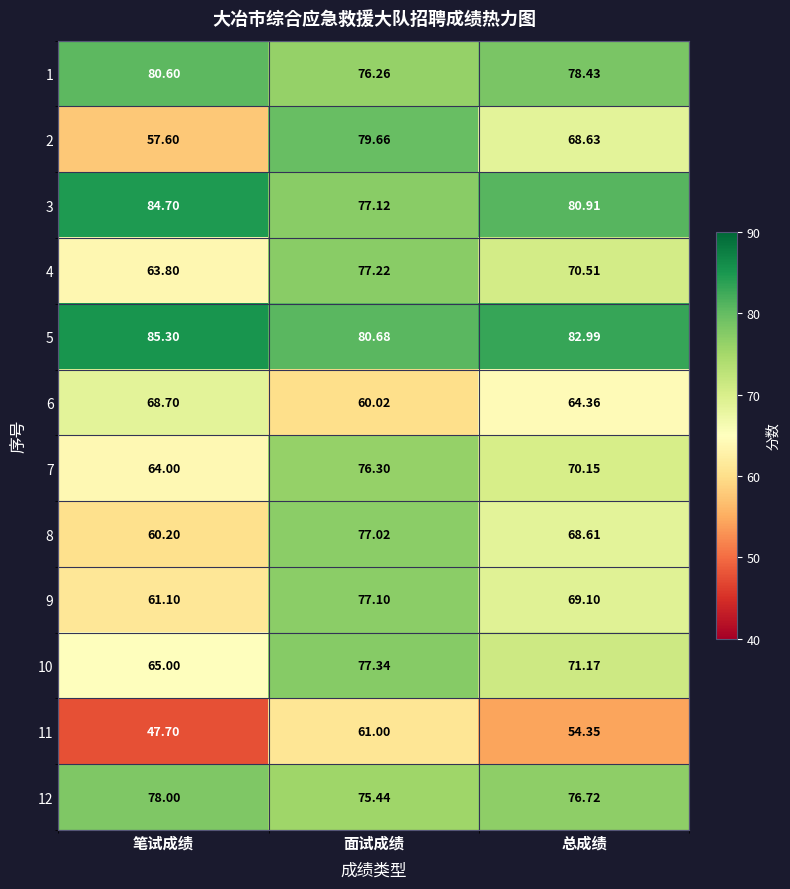

At which label is 3 closest to 80?

总成绩